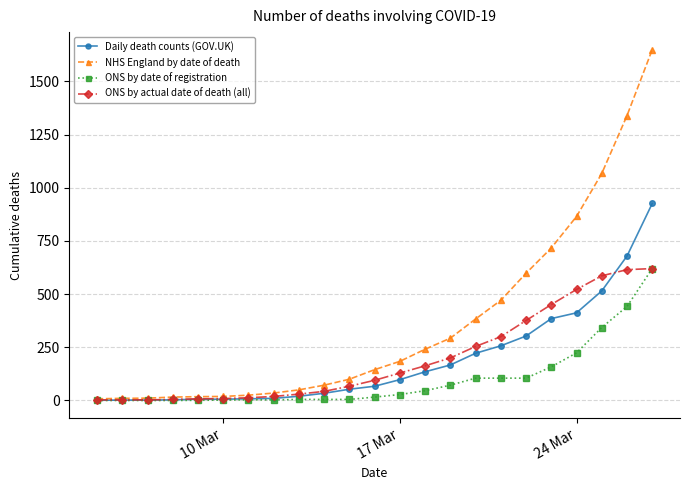

What is the highest value of the ONS by actual date of death (all) series?

620